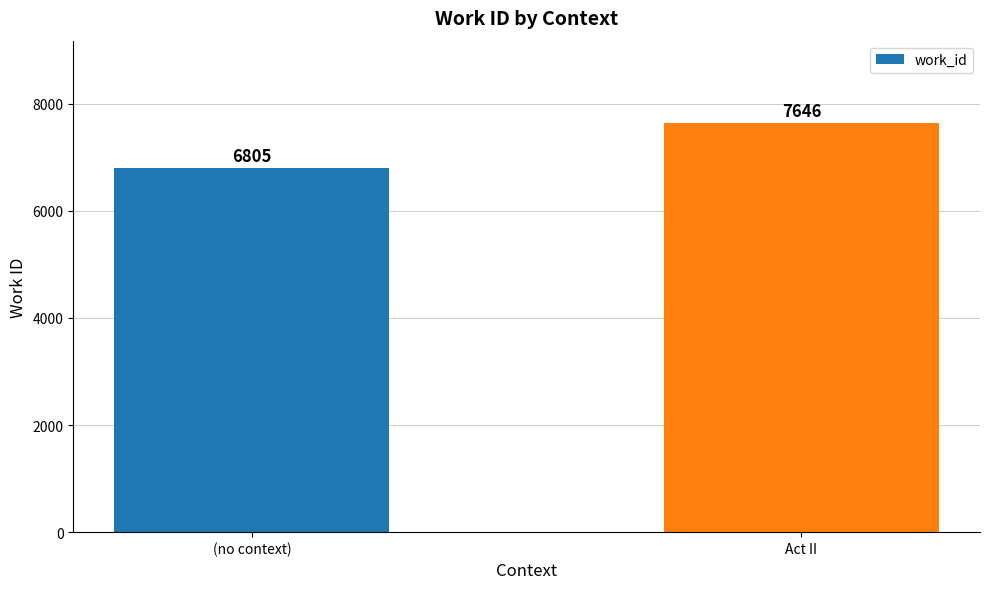

Reading left to right, extract all data points from this chart.

6805	7646